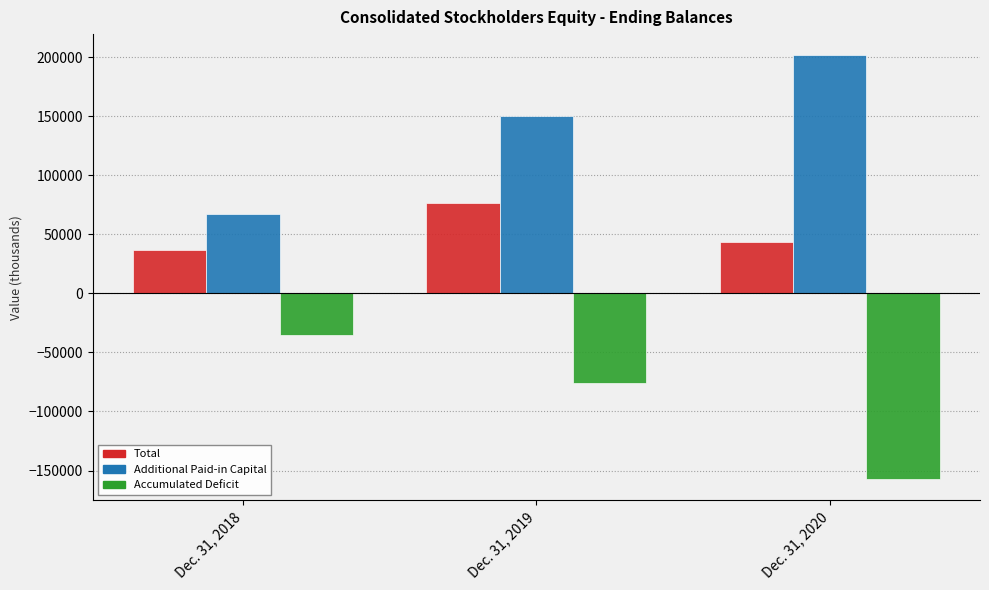

What is the sum of all Total values?

156894